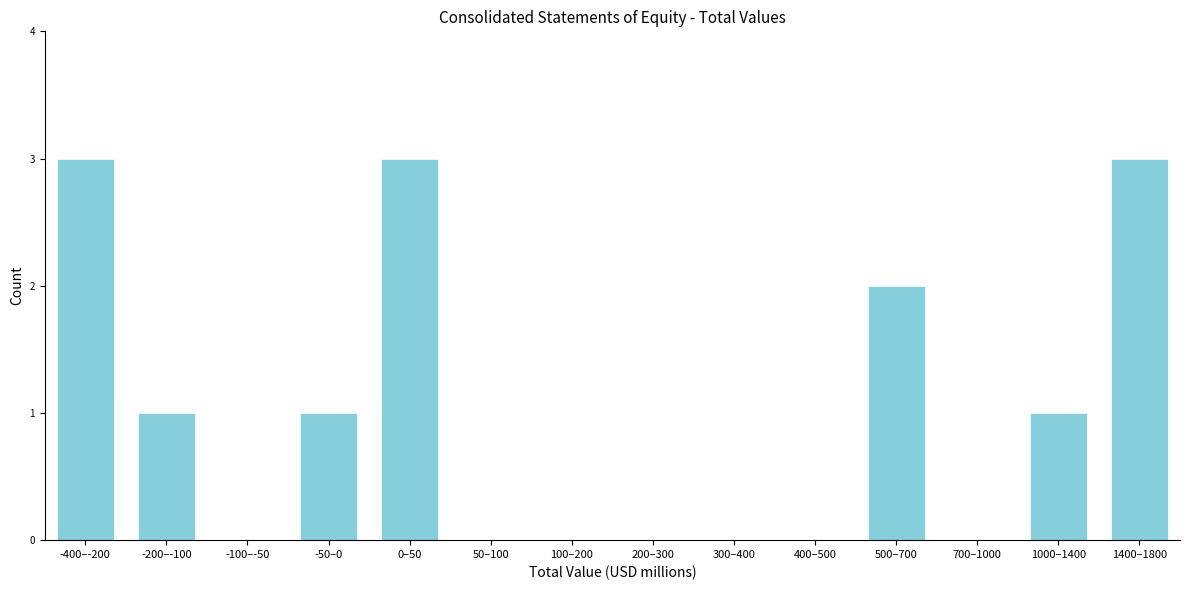

Reading right to left, extract all data points from this chart.

1400–1800=3	1000–1400=1	700–1000=0	500–700=2	400–500=0	300–400=0	200–300=0	100–200=0	50–100=0	0–50=3	-50–0=1	-100–-50=0	-200–-100=1	-400–-200=3